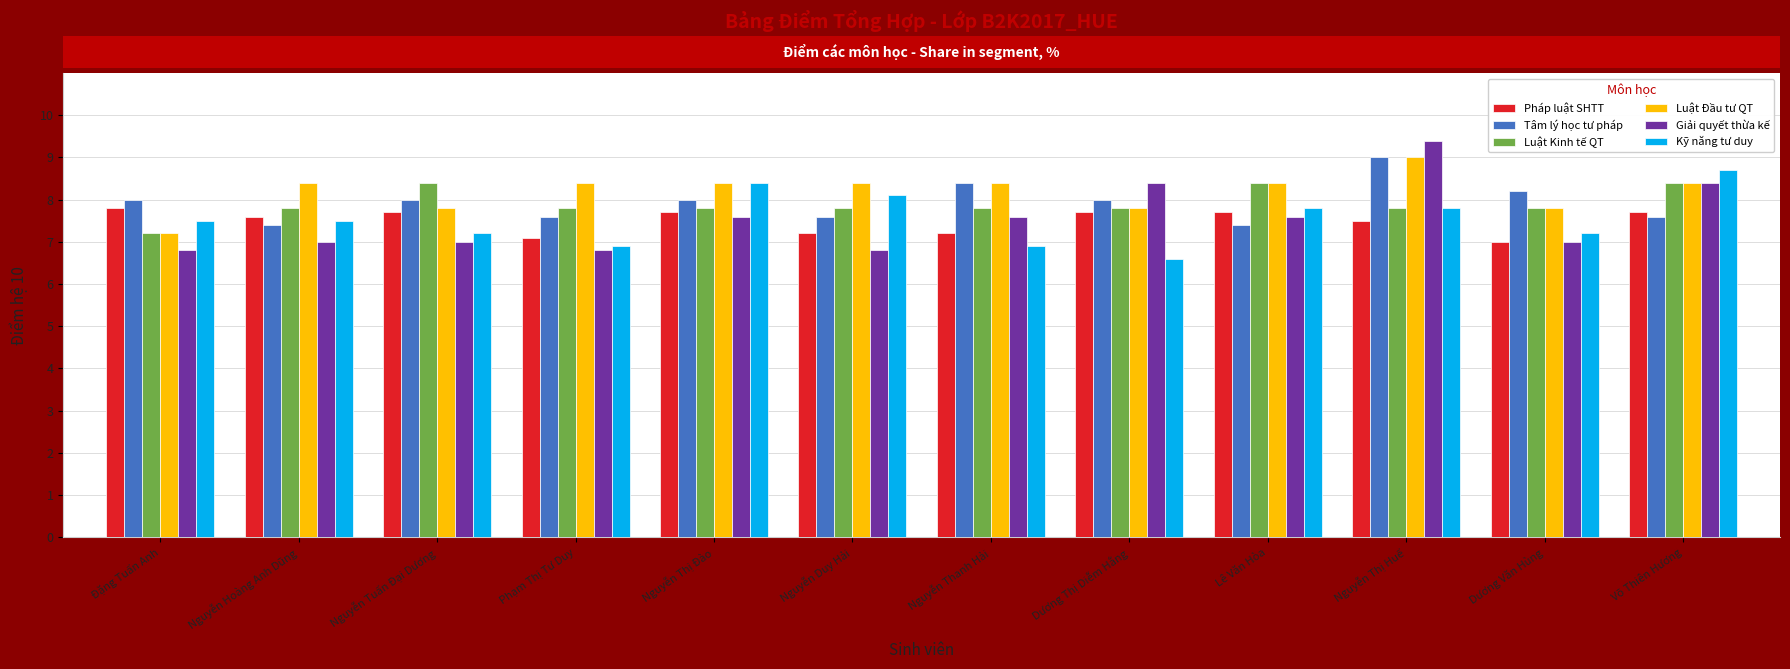

What is the value of the Kỹ năng tư duy bar at the 2nd from the left?

7.5